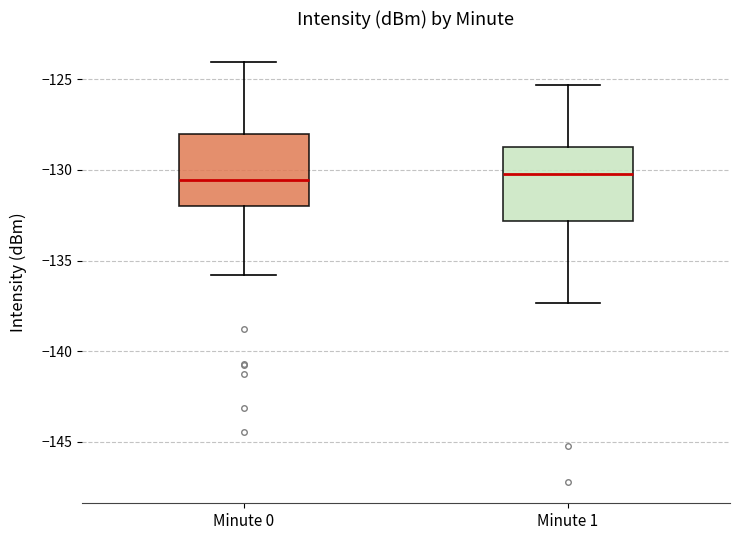

Reading left to right, transcribe this box plot: for each box, give where its median line is, the range the box spans, and where its two whiskers end, as read against the y-axis. The values are not printed on the chart, so give them approximately, as read against the axis.

Minute 0: median -130.5, box -132.0 to -128.0, whiskers -136.0 to -124.0
Minute 1: median -130.0, box -133.0 to -128.5, whiskers -137.5 to -125.5